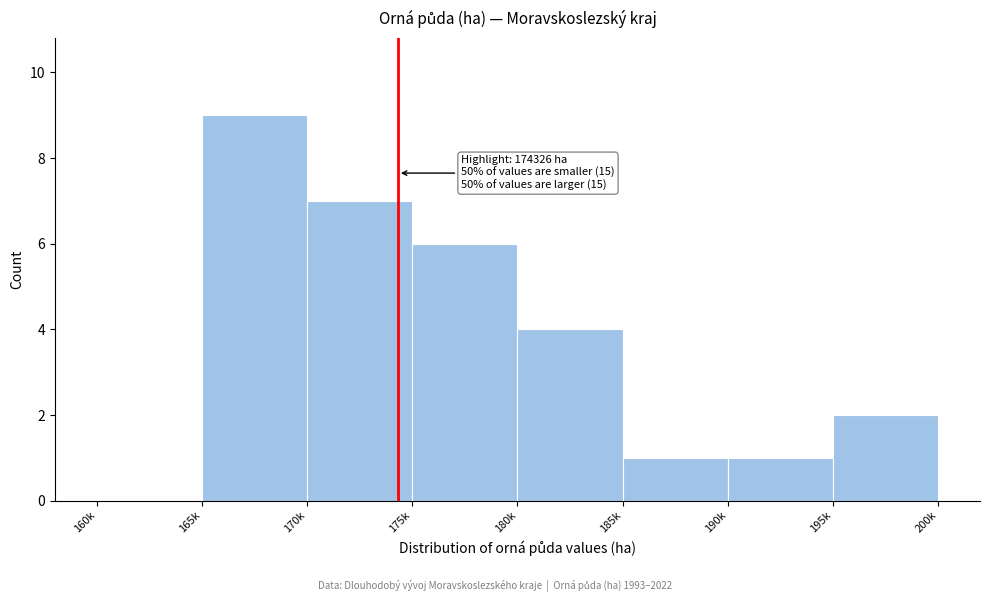

Reading left to right, extract all data points from this chart.

160k=0	165k=9	170k=7	175k=6	180k=4	185k=1	190k=1	195k=2